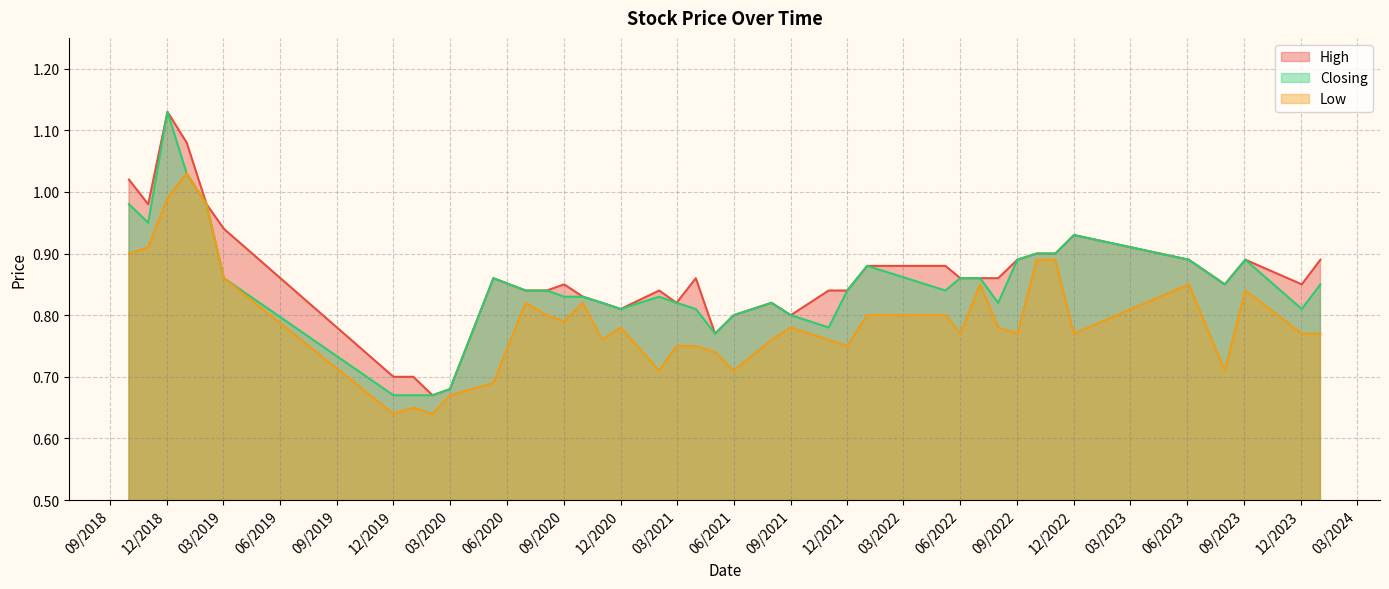

What is the value of the High point at the 10th from the left?

0.9